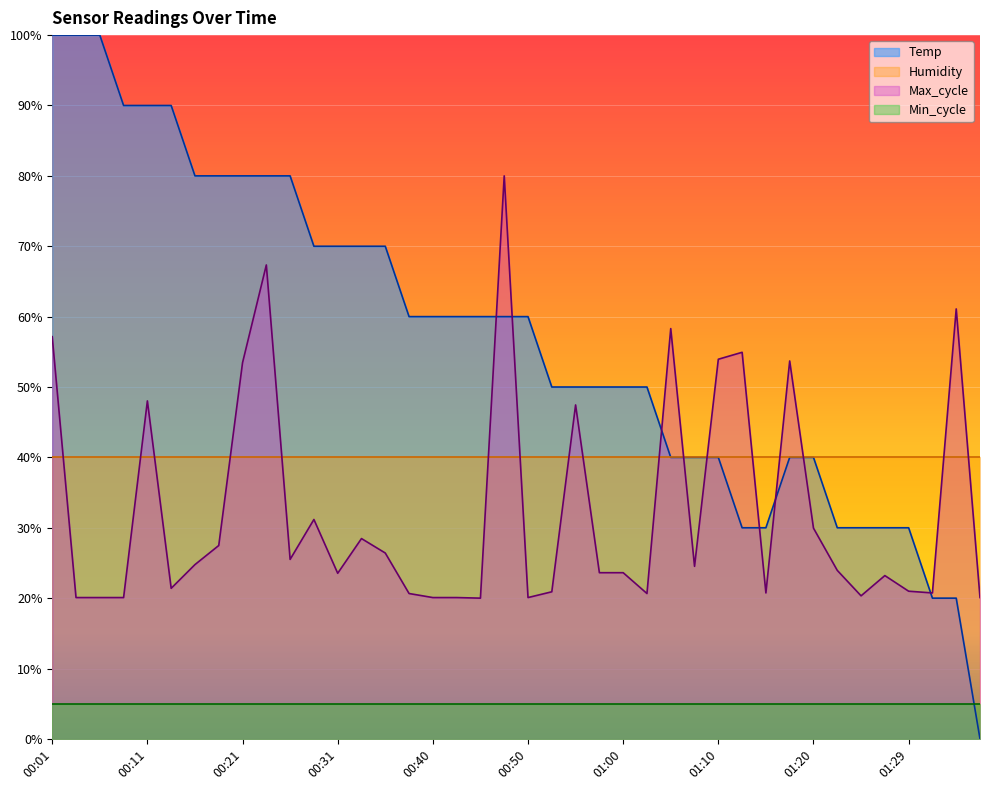

Between which two adjacent categories do Max_cycle and Temp first intersect?

00:45 and 00:48